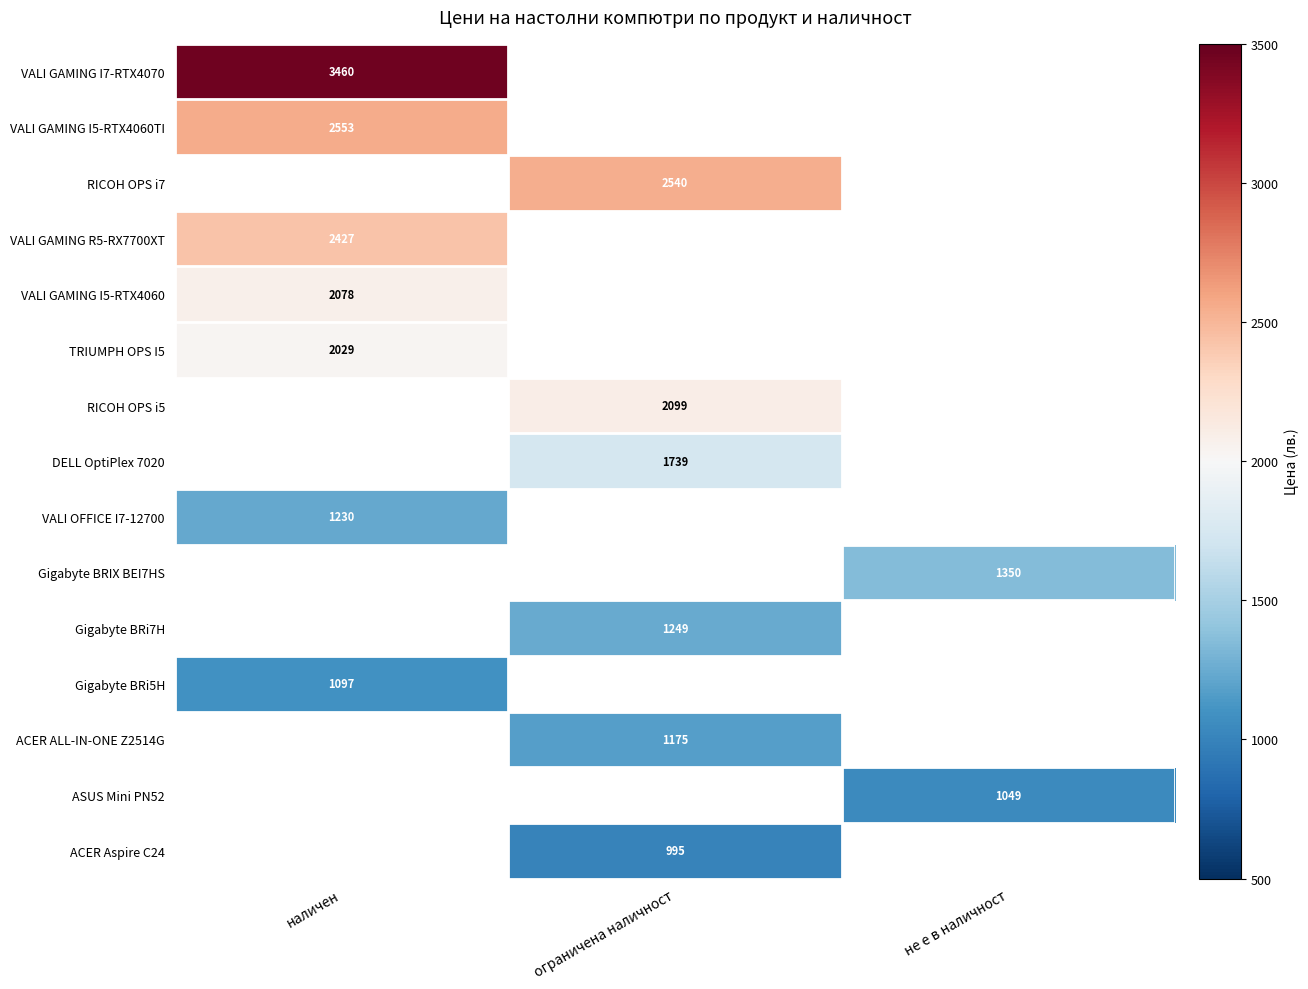

True or false: VALI GAMING I5-RTX4060TI has a value of 687.6 at наличен.

False